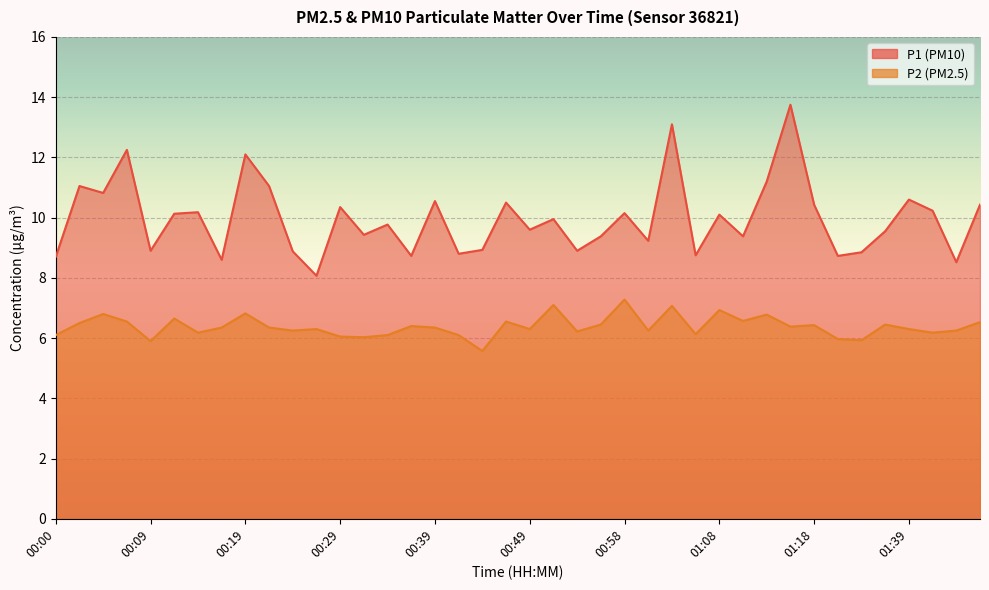

What is the difference between the highest and lowest values at 00:22?

4.7